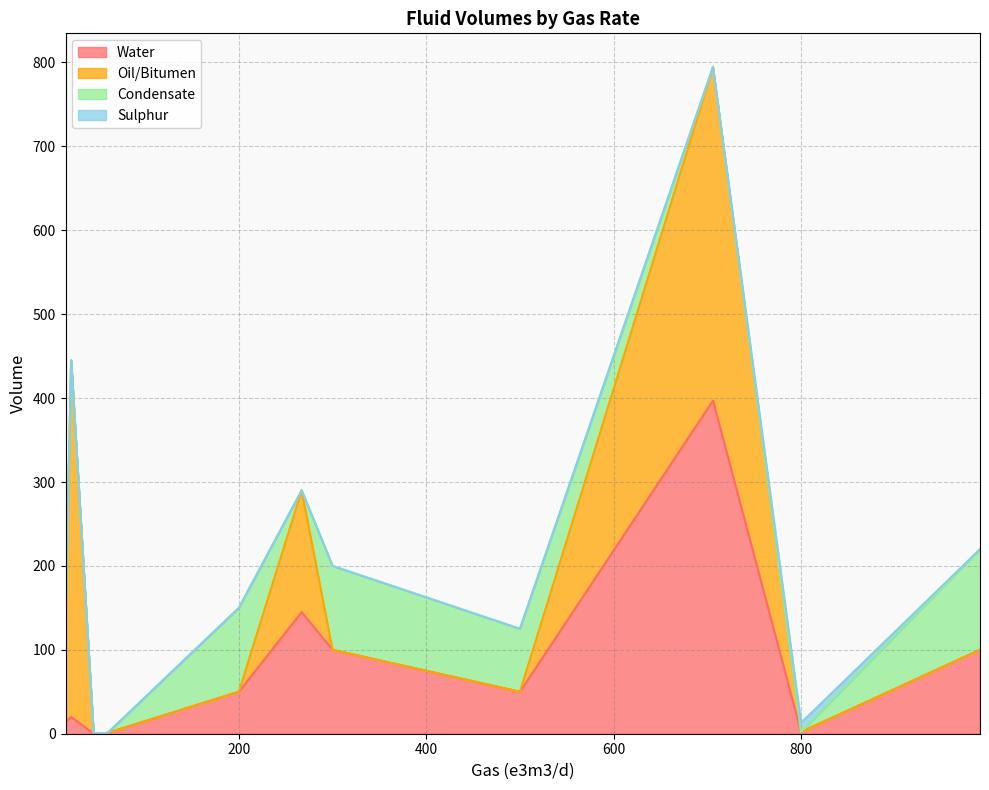

Which series has the largest total across all categories?

Oil/Bitumen